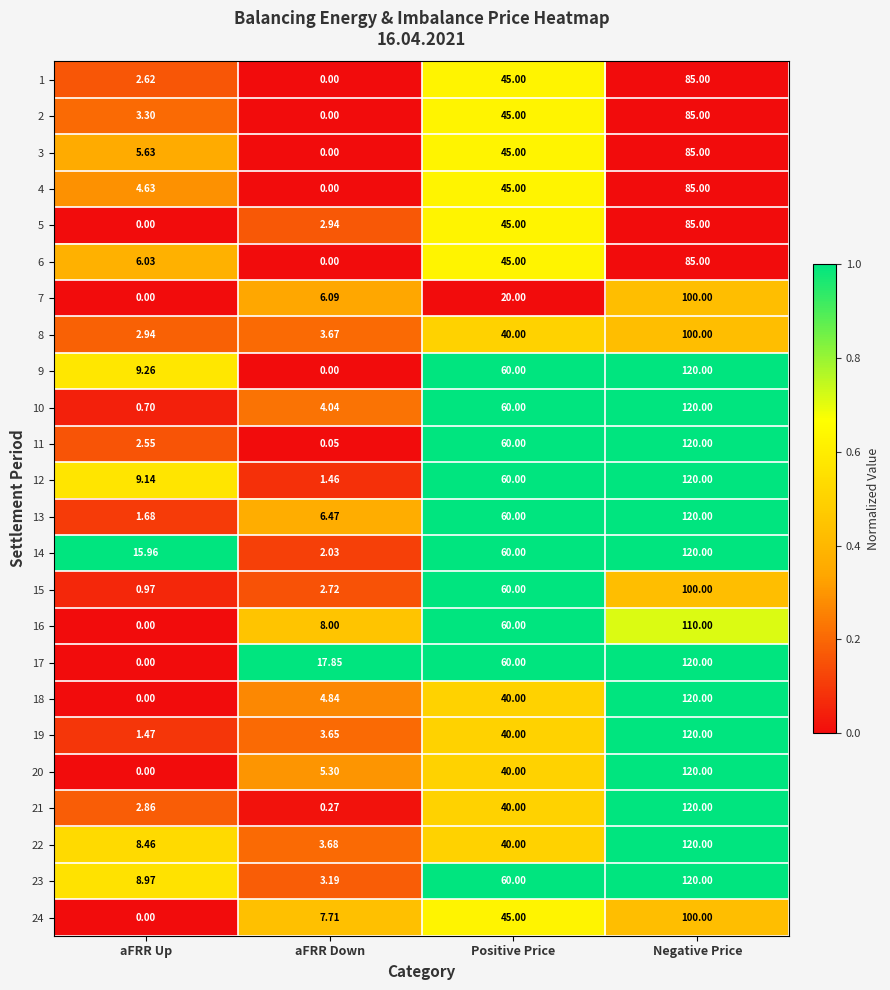

How many categories are shown in the chart?

4